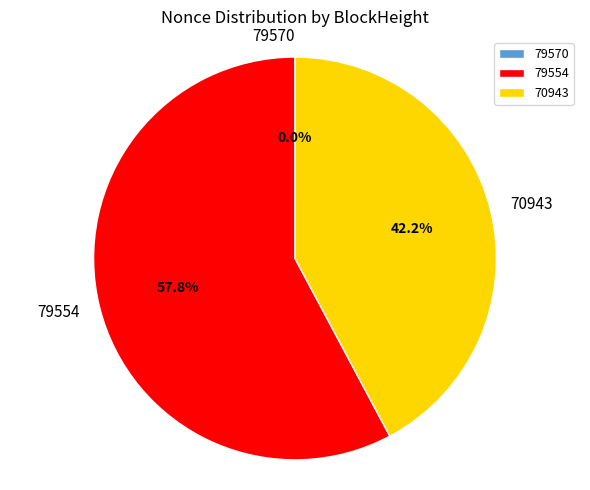

What is the ratio of the value at 79554 to the value at 70943?

1.4